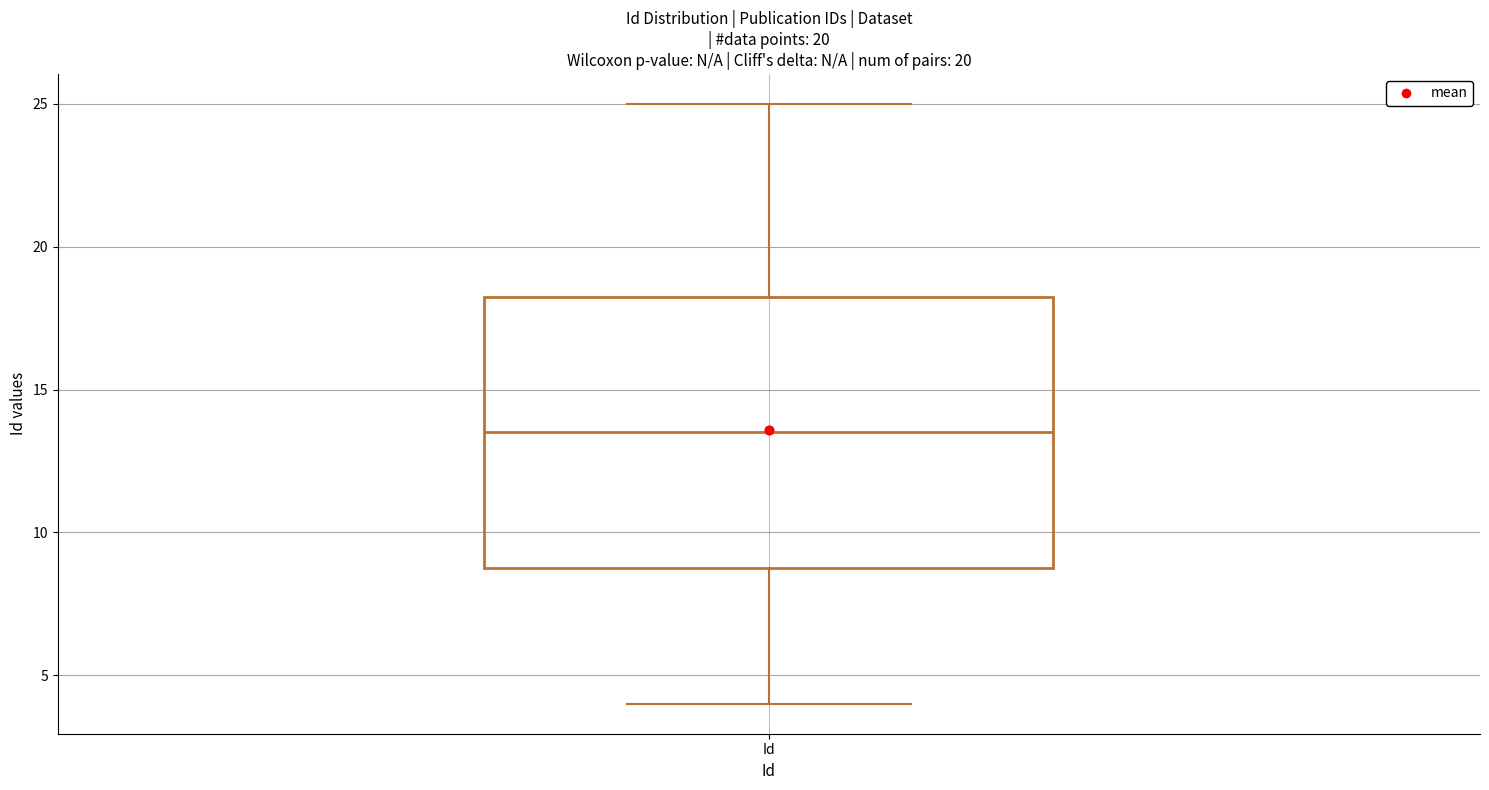

Read this box plot against the y-axis: the position of the median line, the range covered by the box, and the ends of both whiskers. The values are not printed on the chart, so give them approximately, as read against the axis.

median 13.5, box 9.0 to 18.5, whiskers 4.0 to 25.0